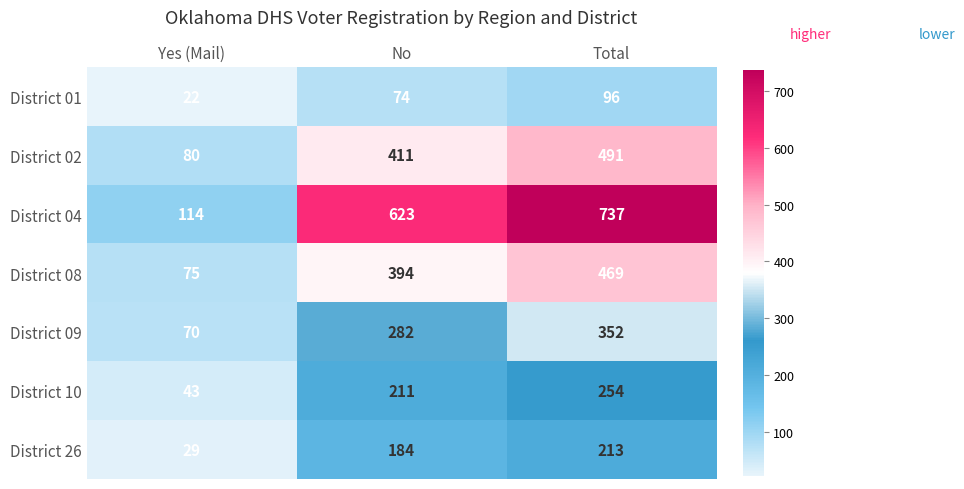

Reading left to right, extract all data points from this chart.

District 01: 22	74	96
District 02: 80	411	491
District 04: 114	623	737
District 08: 75	394	469
District 09: 70	282	352
District 10: 43	211	254
District 26: 29	184	213